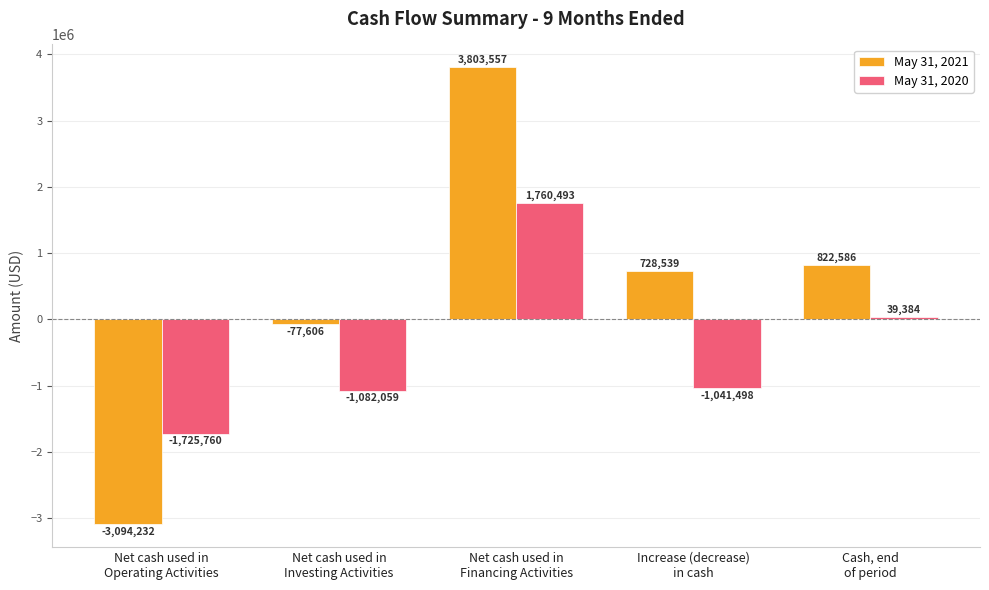

What is the sum of the May 31, 2021 values at Net cash used in
Investing Activities and Increase (decrease)
in cash?

650933